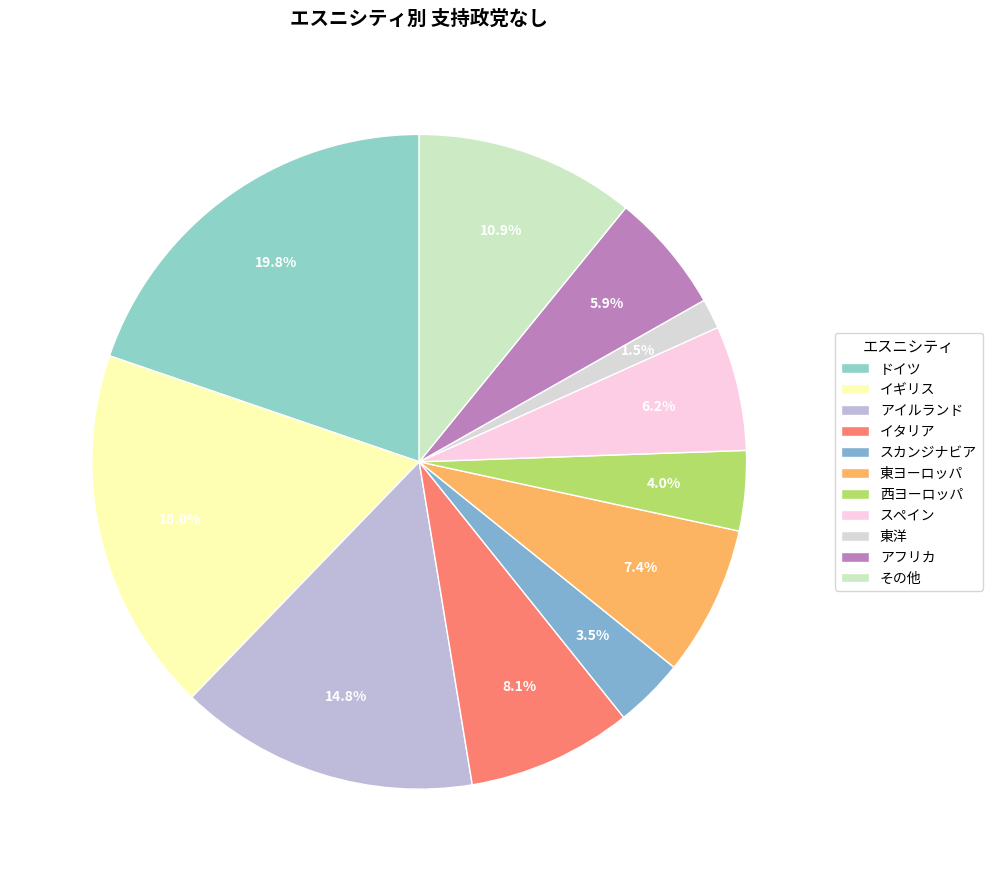

Does ドイツ represent more than half of the total?

No